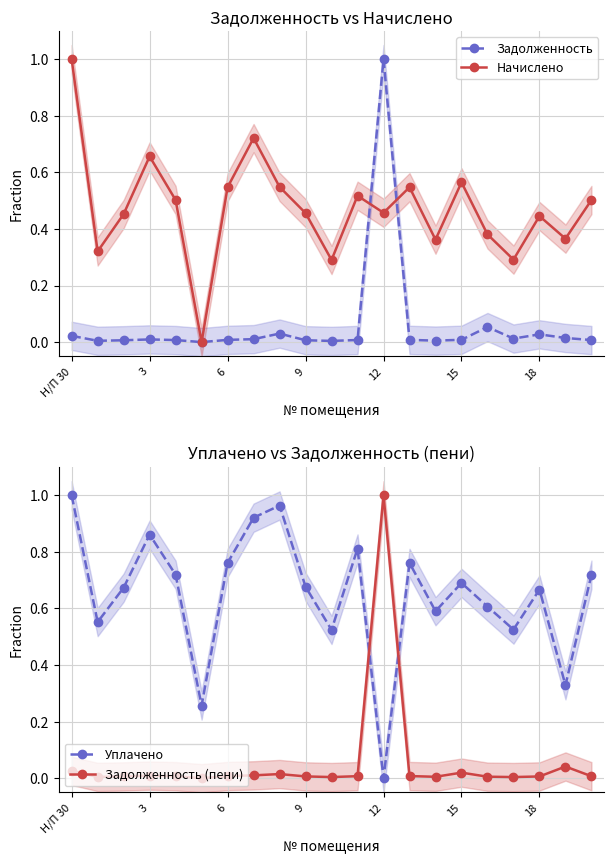

Where is the first local maximum for Уплачено?

3